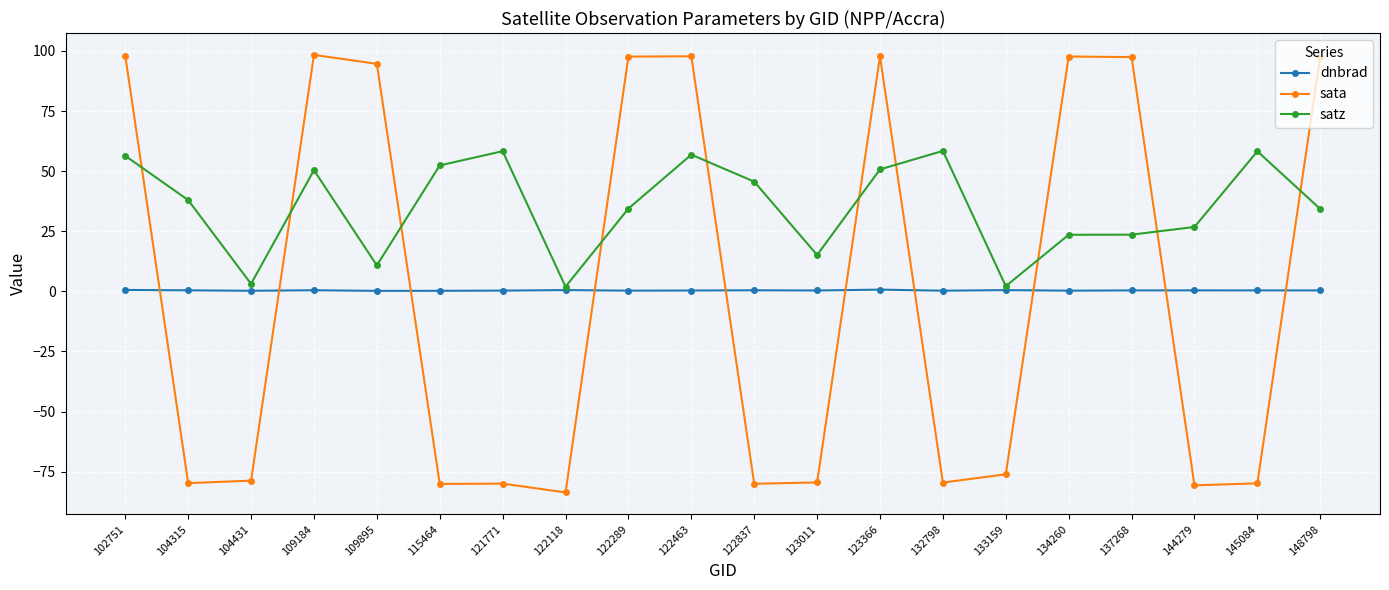

Where do sata and dnbrad first cross each other?

102751 and 104315